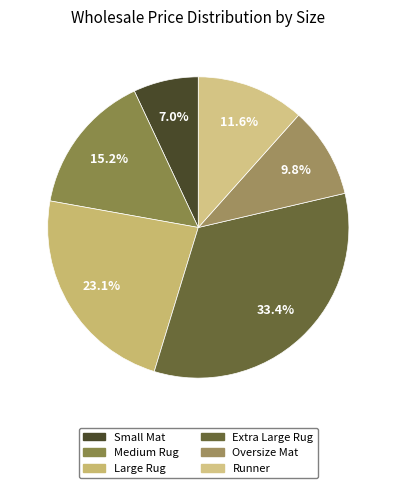

Which category has the biggest portion of the pie?

Extra Large Rug